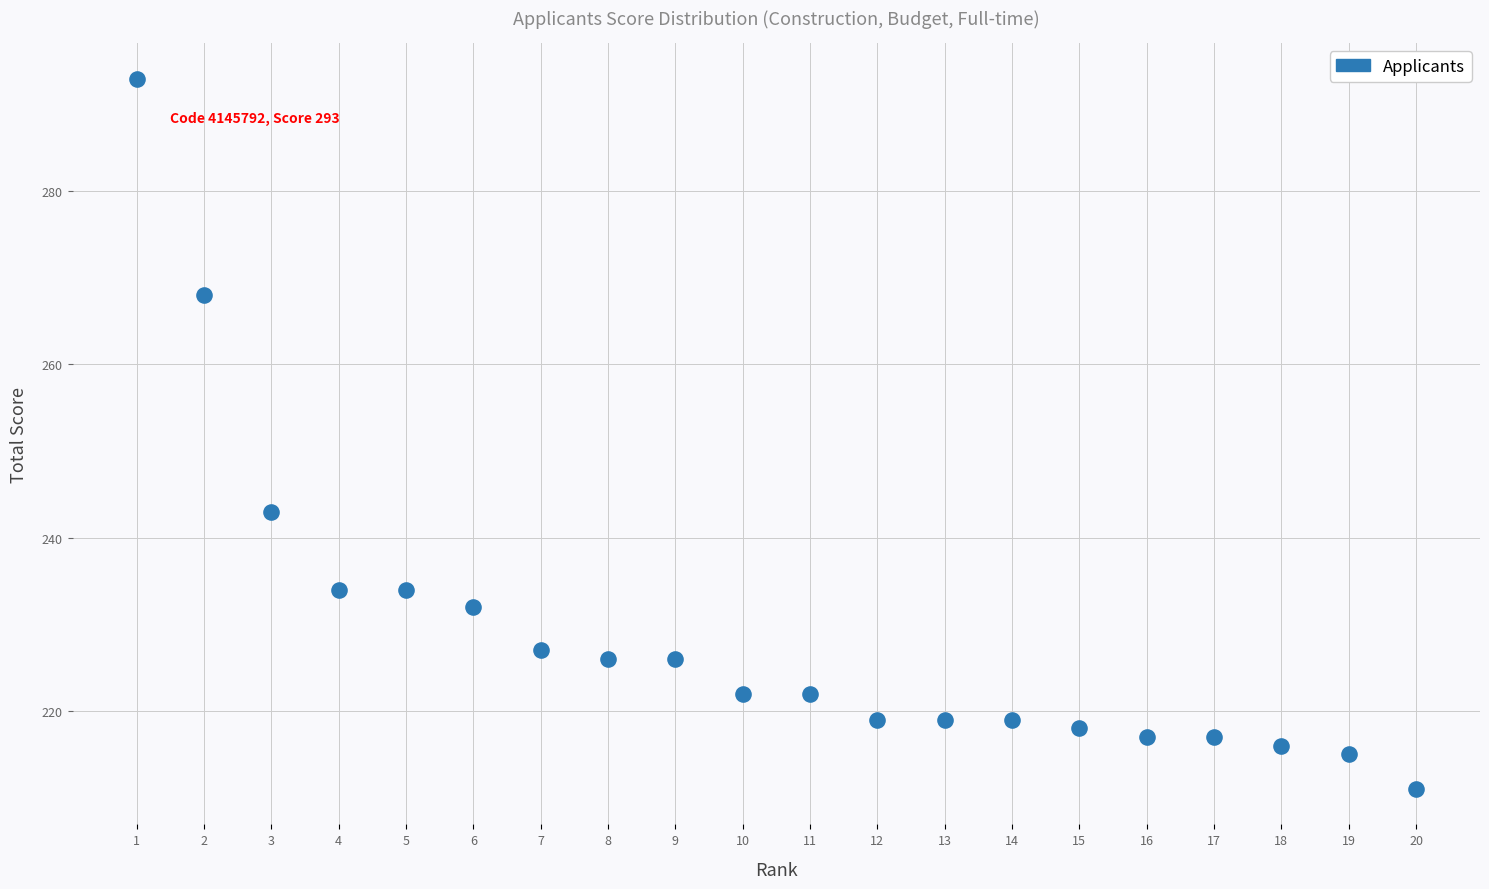

What Y value in the scatter plot is closest to 252?

243